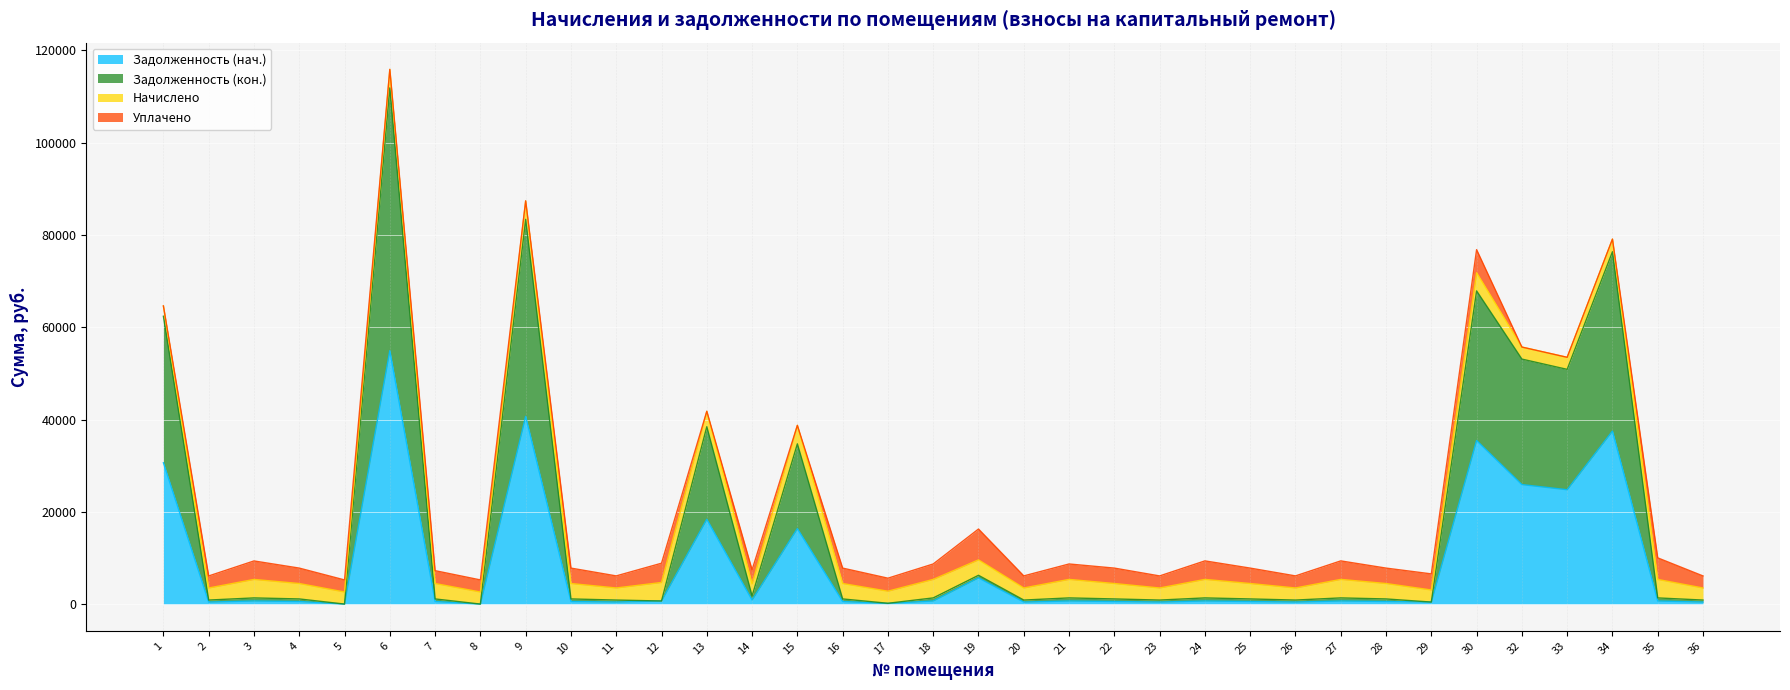

How many data points in Задолженность (нач.) are above 667?

18